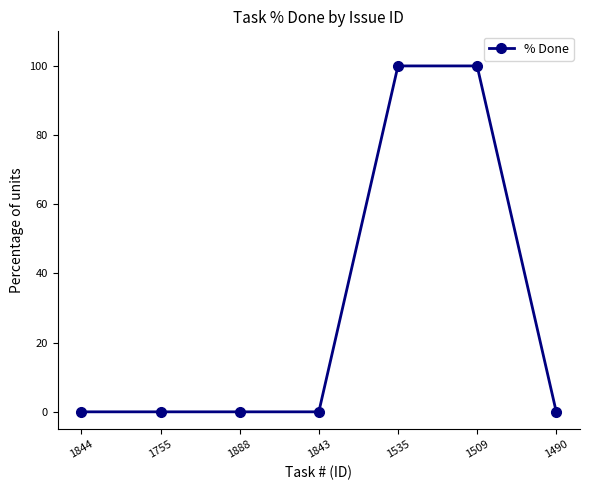

What is the maximum value shown in the chart?

100